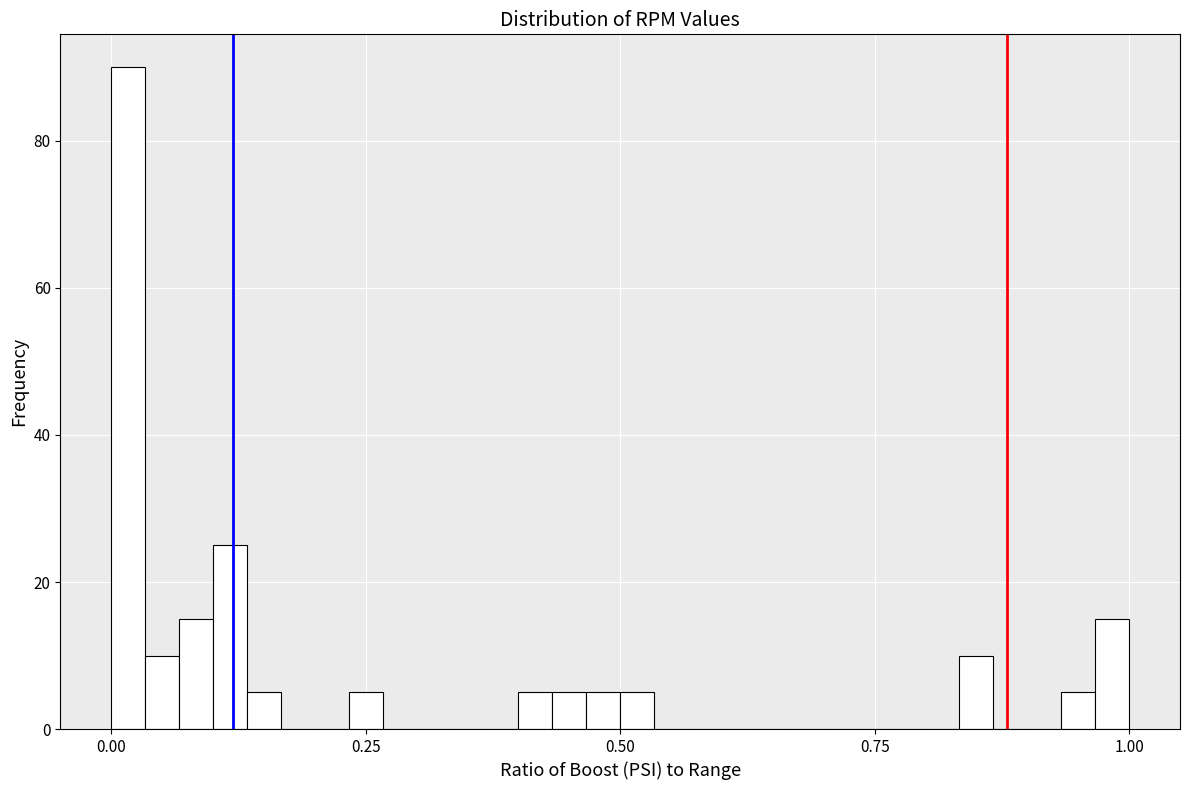

Around what value on the x-axis is the tallest bar? Give the approximate position of its centre, as read against the axis.

0.00